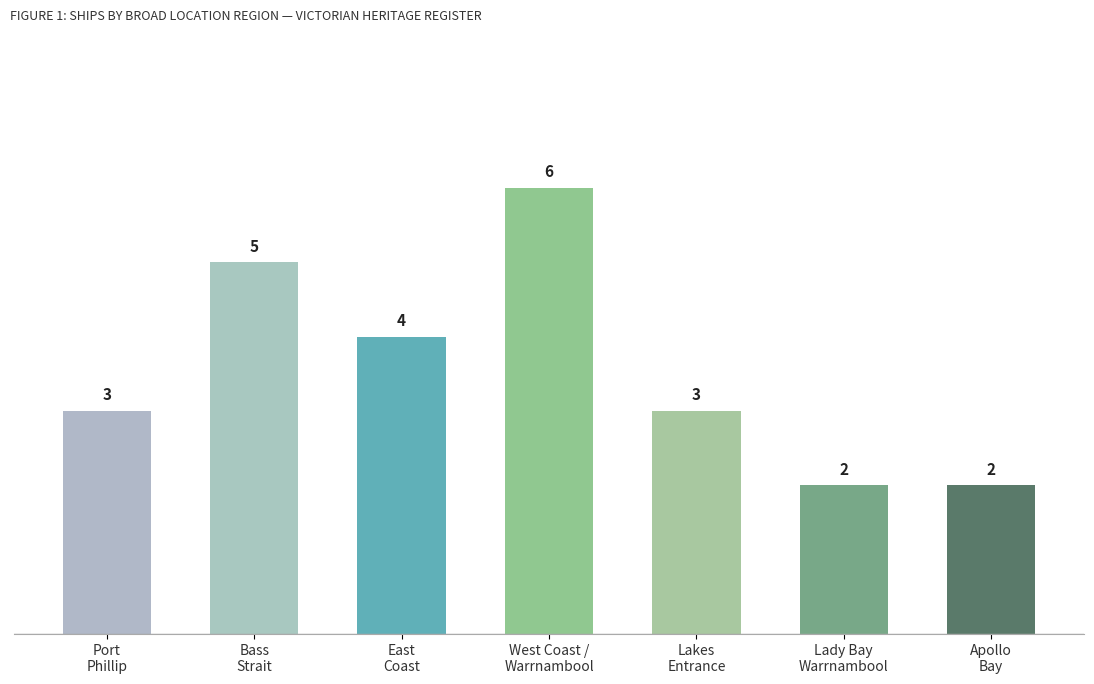

Is it true that the value at Lady Bay
Warrnambool is 2?

True